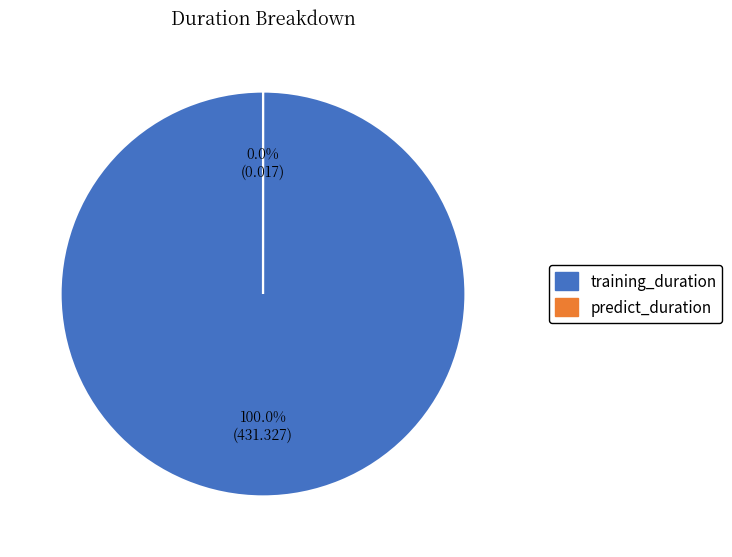

What is the total percentage of training_duration and predict_duration?

100.0%